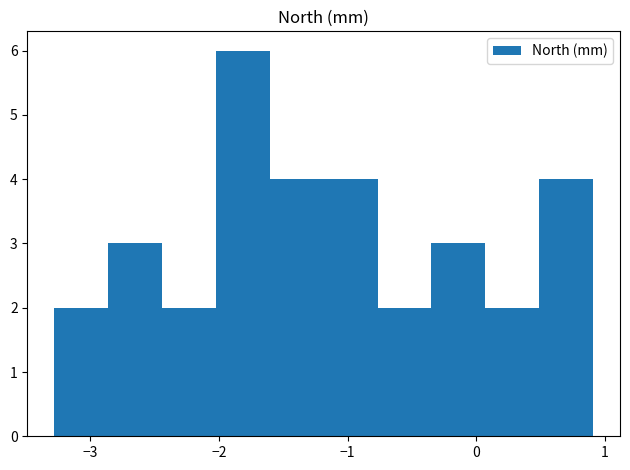

Reading left to right, list every bar in this chart as the range it spans on the x-axis followed by its height. Neither the bar edges nor the heights are printed on the chart, so give them approximately, as read against the axes.

-3.3 to -2.9: 2
-2.9 to -2.4: 3
-2.4 to -2.0: 2
-2.0 to -1.6: 6
-1.6 to -1.2: 4
-1.2 to -0.8: 4
-0.8 to -0.3: 2
-0.3 to 0.1: 3
0.1 to 0.5: 2
0.5 to 0.9: 4